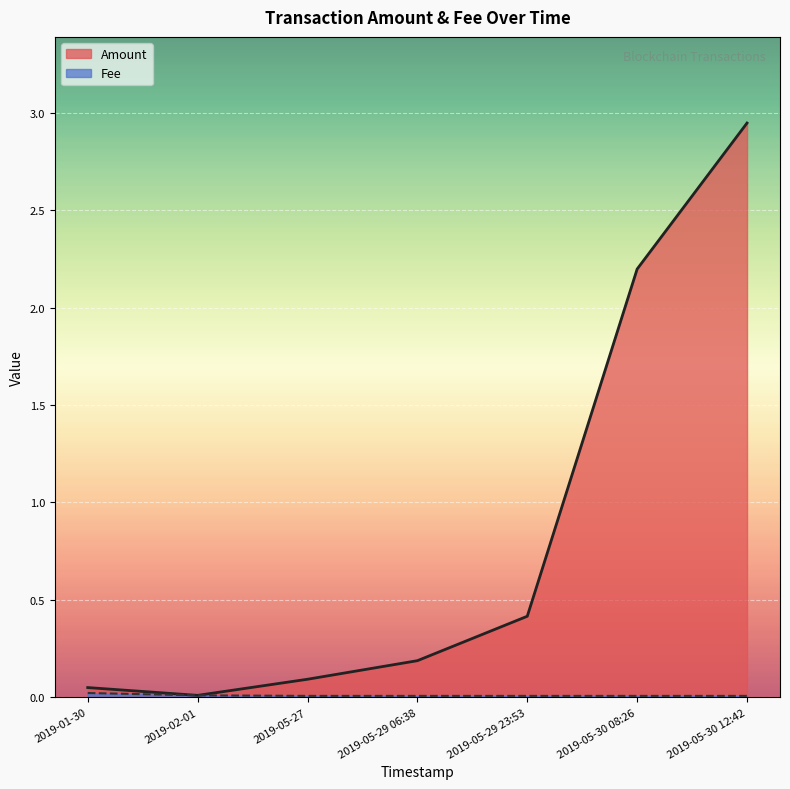

List the labels in order of Amount value, largest first.

2019-05-30 12:42, 2019-05-30 08:26, 2019-05-29 23:53, 2019-05-29 06:38, 2019-05-27, 2019-01-30, 2019-02-01